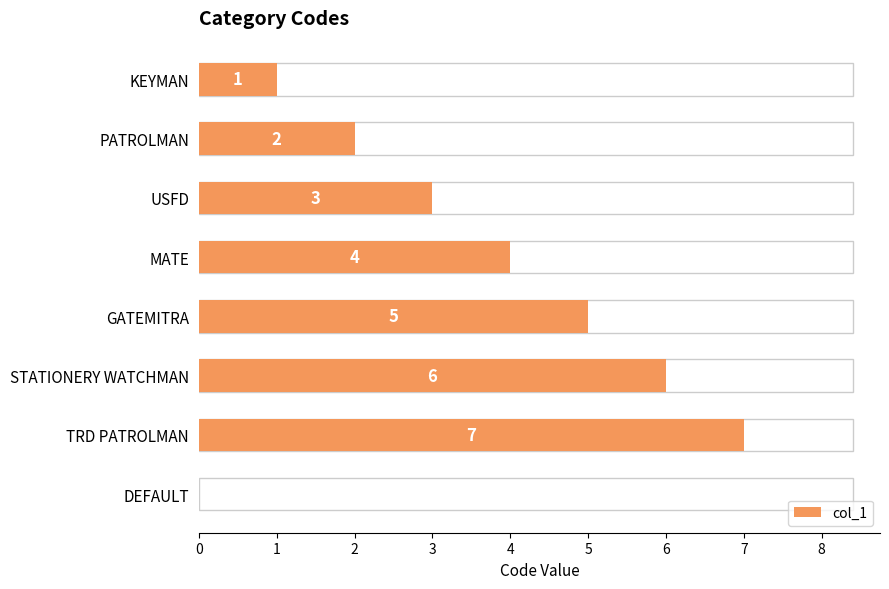

How many values are above zero?

7